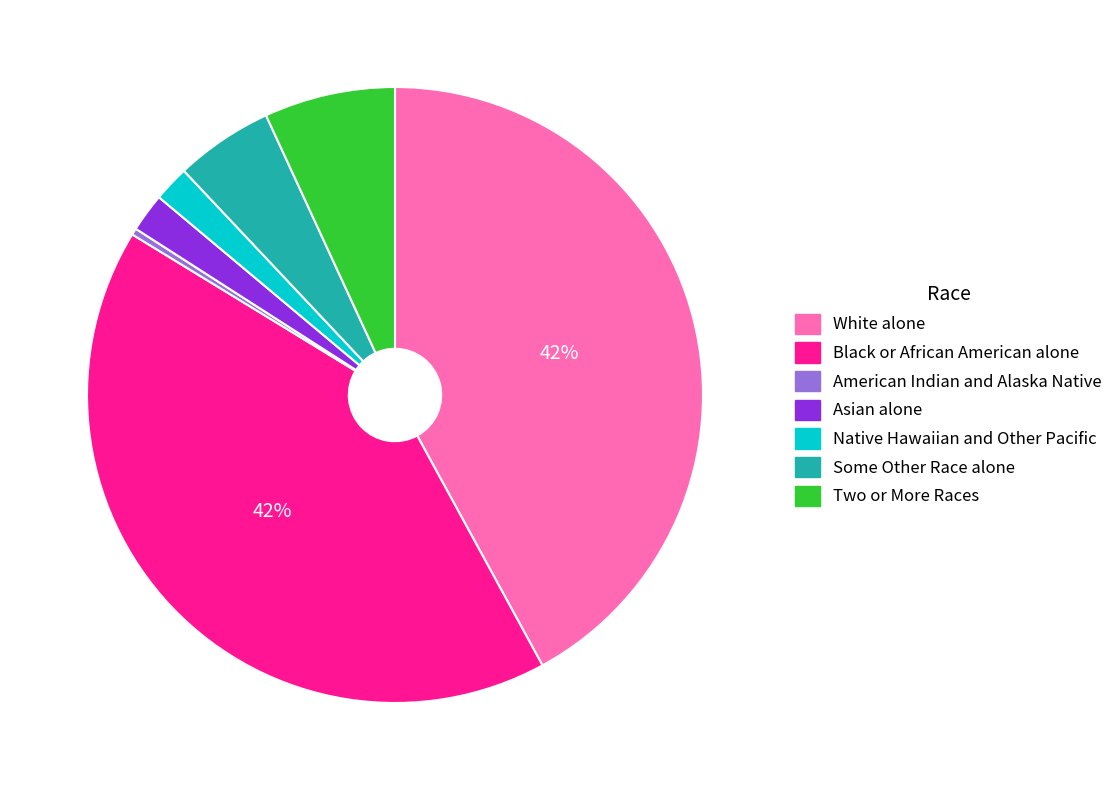

How many segments does this pie chart have?

7